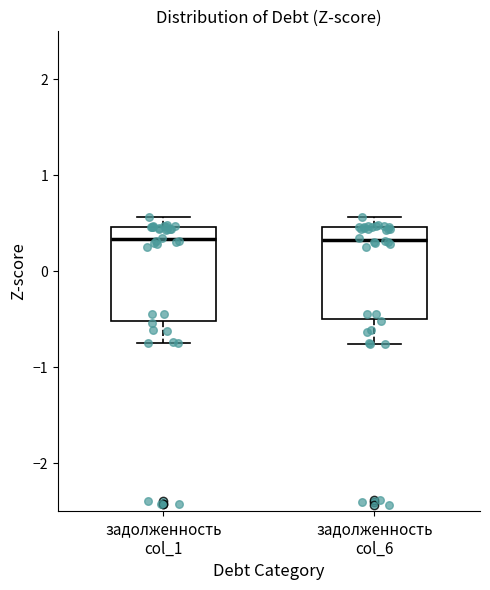

Reading left to right, read every box against the y-axis: the position of its median line, the range the box covers, and the ends of its whiskers. The values are not printed on the chart, so give them approximately, as read against the axis.

задолженность col_1: median 0.3, box -0.5 to 0.5, whiskers -0.7 to 0.6
задолженность col_6: median 0.3, box -0.5 to 0.5, whiskers -0.8 to 0.6